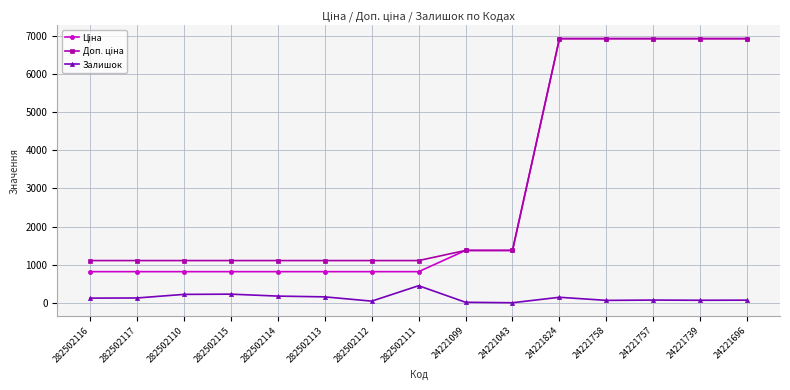

What is the difference between the highest and lowest values at 282502115?

880.2